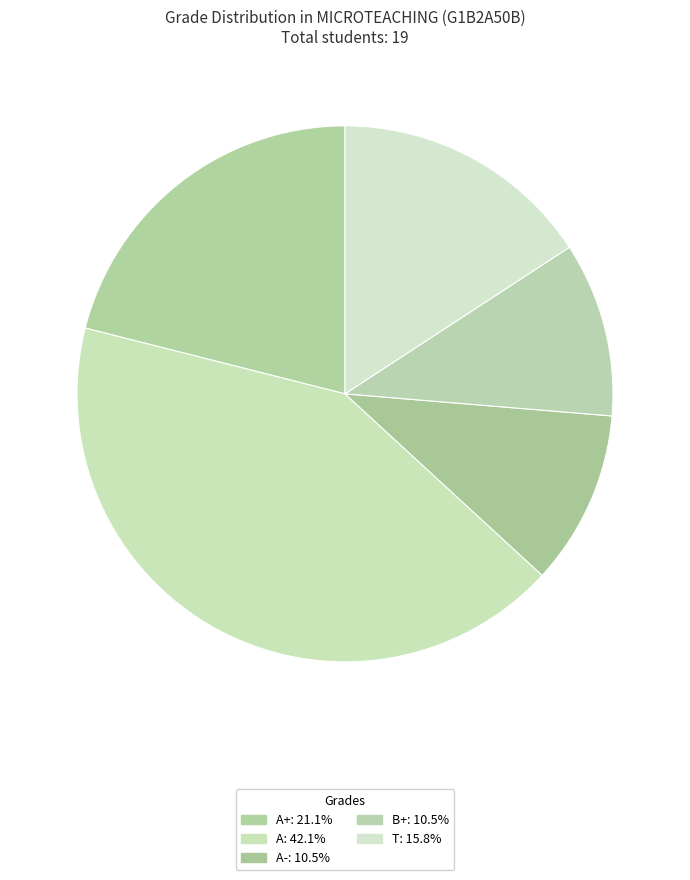

What is the largest slice in the pie chart?

A